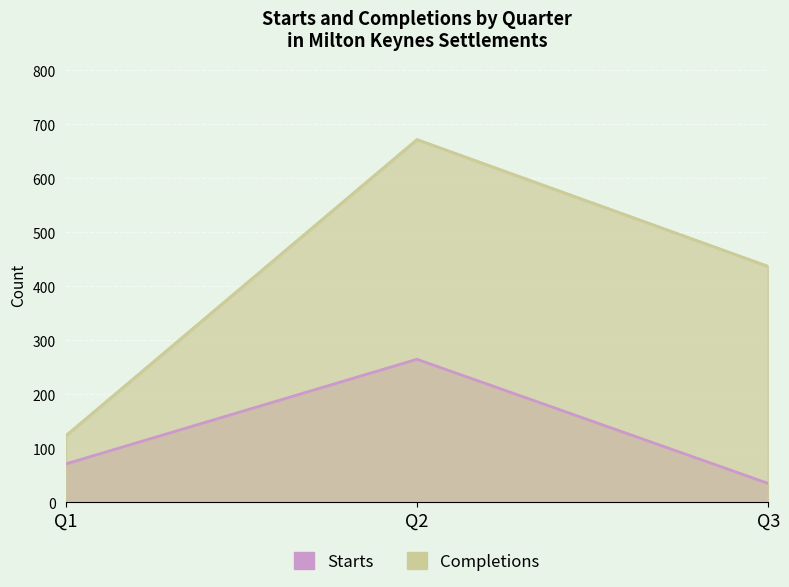

Which series has the largest range (max minus min)?

Q2 Completions